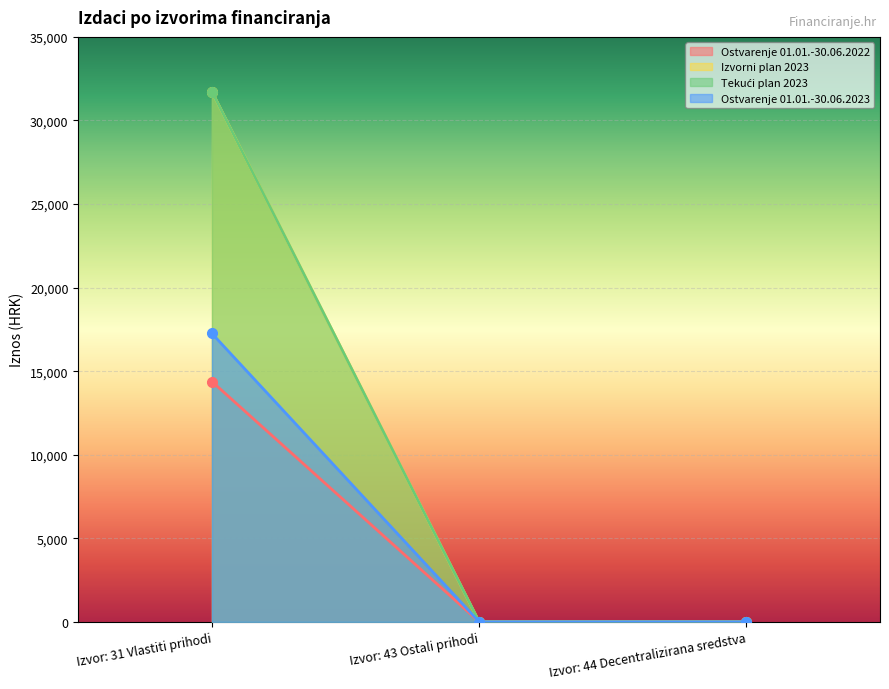

Is it true that Tekući plan 2023 equals 0.0 at Izvor: 43 Ostali prihodi?

True